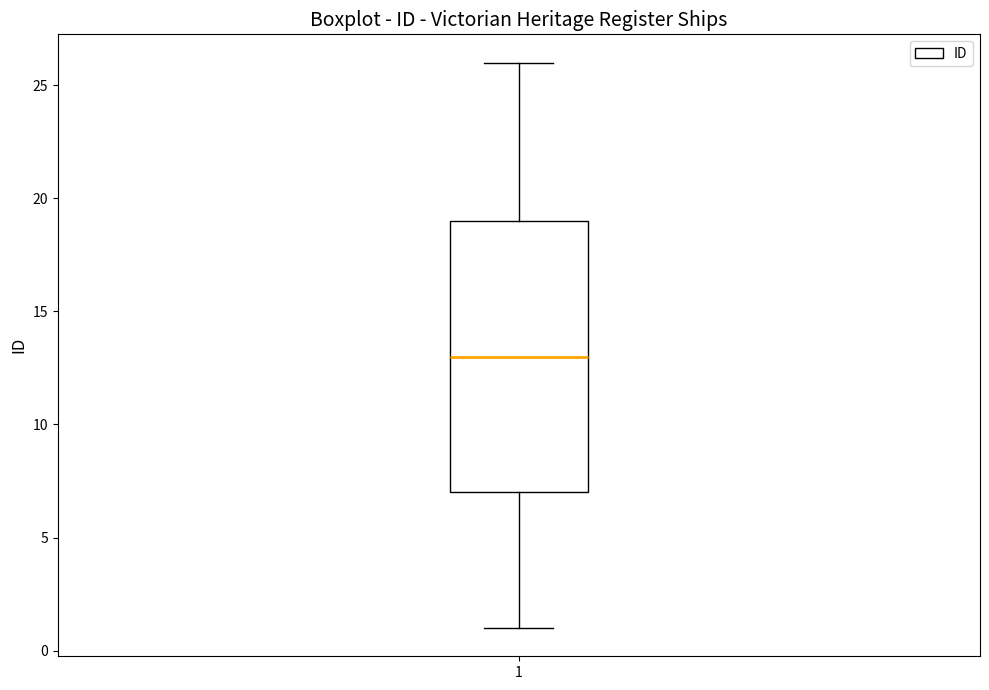

Where does the lower whisker of the box at x = 1 end on the y-axis? The values are not printed on the chart, so give them approximately, as read against the axis.

1